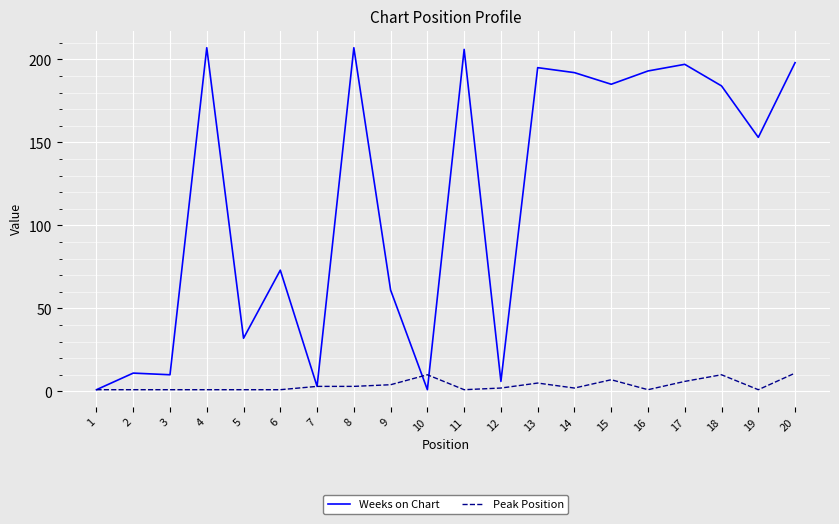

List the series in order of their peak value, highest first.

Weeks on Chart, Peak Position